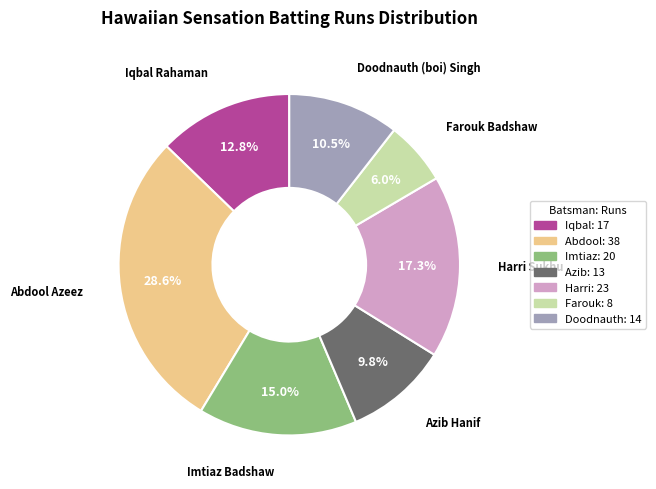

How many segments does this pie chart have?

7